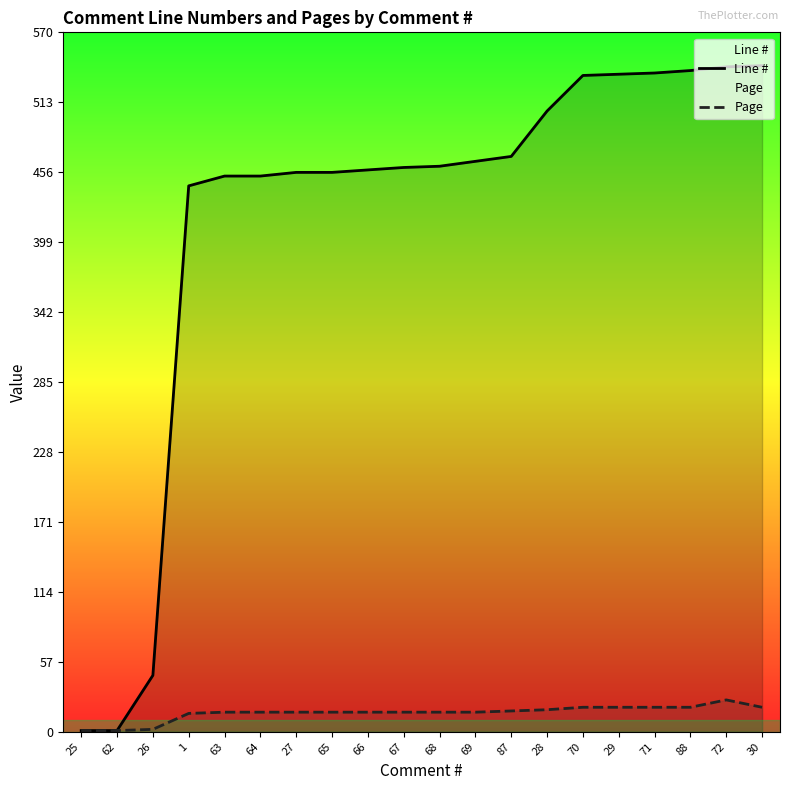

Reading right to left, list all the values displayed in this chart.

Line #: 543	542	539	537	536	535	506	469	465	461	460	458	456	456	453	453	445	46	1	1
Page: 20	26	20	20	20	20	18	17	16	16	16	16	16	16	16	16	15	2	1	1